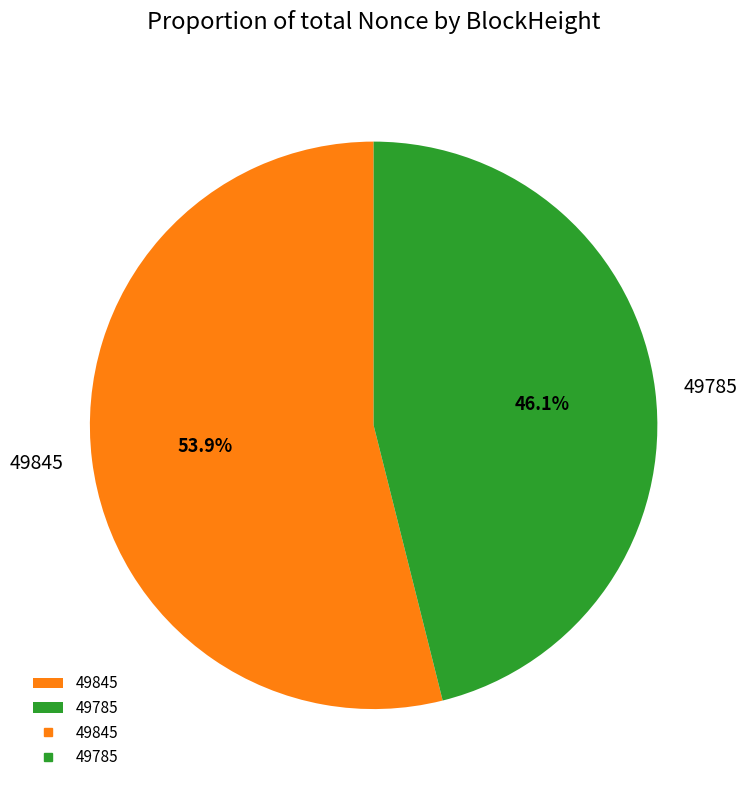

How many slices are in this pie chart?

2